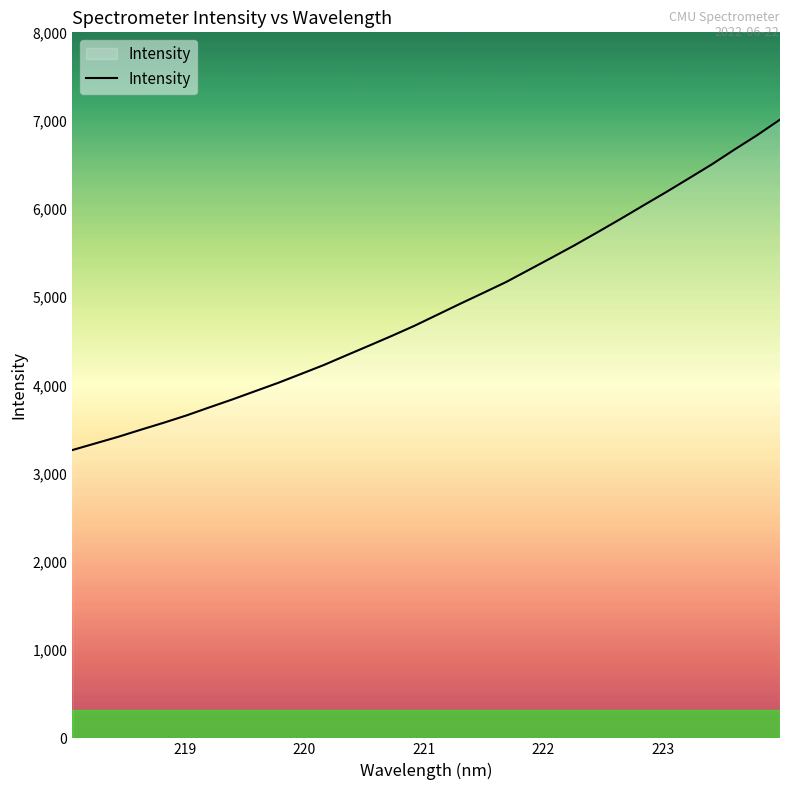

What is the smallest value displayed?

3266.7